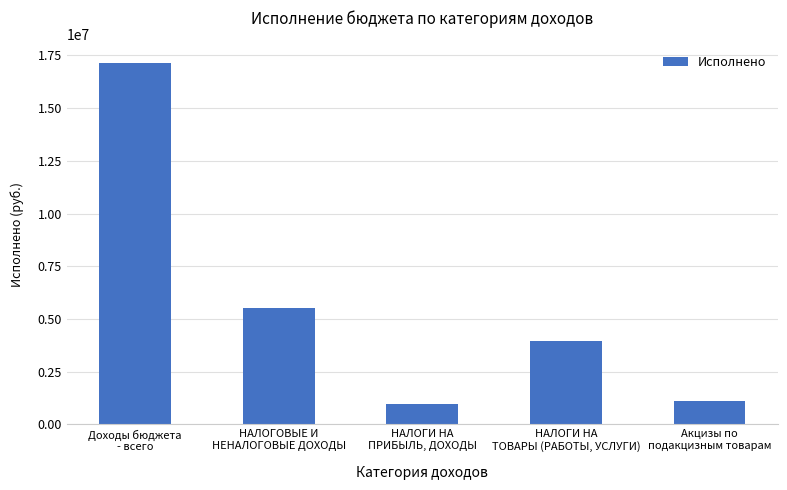

How many values are below 3979500?

2